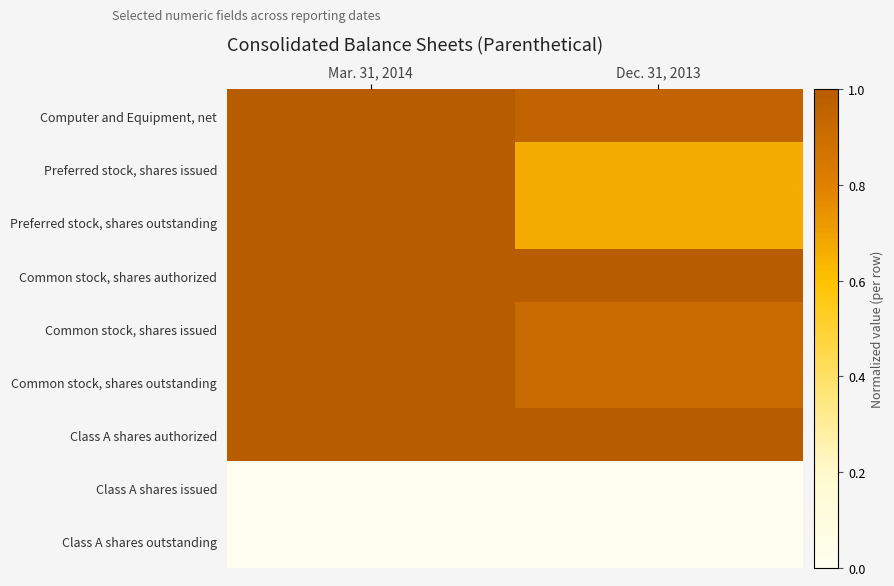

Reading right to left, list all the values displayed in this chart.

Computer and Equipment, net: Dec. 31, 2013=1.0	Mar. 31, 2014=1.0
Preferred stock, shares issued: Dec. 31, 2013=0.7	Mar. 31, 2014=1.0
Preferred stock, shares outstanding: Dec. 31, 2013=0.7	Mar. 31, 2014=1.0
Common stock, shares authorized: Dec. 31, 2013=1.0	Mar. 31, 2014=1.0
Common stock, shares issued: Dec. 31, 2013=0.9	Mar. 31, 2014=1.0
Common stock, shares outstanding: Dec. 31, 2013=0.9	Mar. 31, 2014=1.0
Class A shares authorized: Dec. 31, 2013=1.0	Mar. 31, 2014=1.0
Class A shares issued: Dec. 31, 2013=0.0	Mar. 31, 2014=0.0
Class A shares outstanding: Dec. 31, 2013=0.0	Mar. 31, 2014=0.0